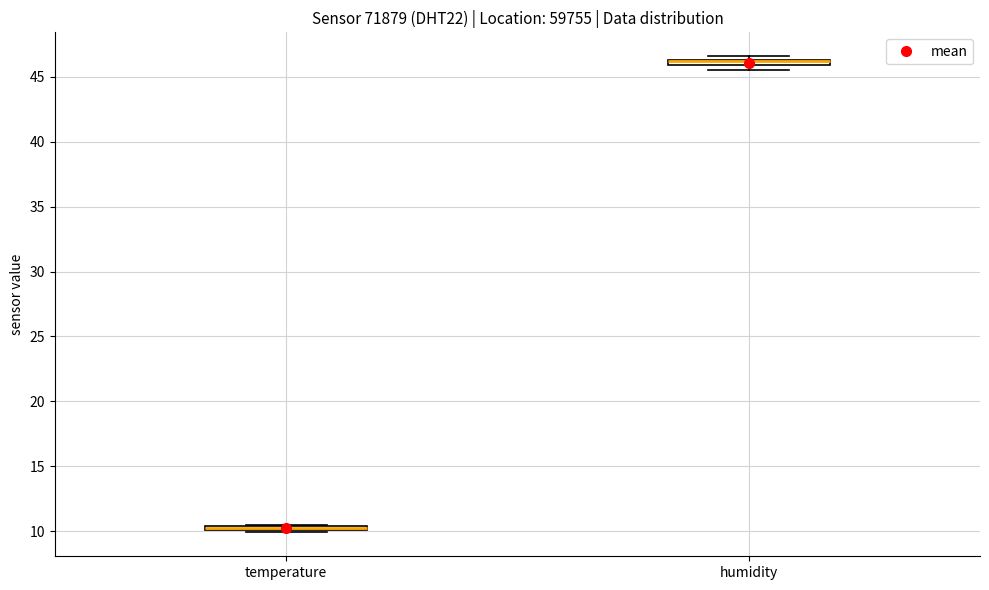

Where is the lower edge of the box for humidity on the y-axis? The values are not printed on the chart, so give them approximately, as read against the axis.

46.0